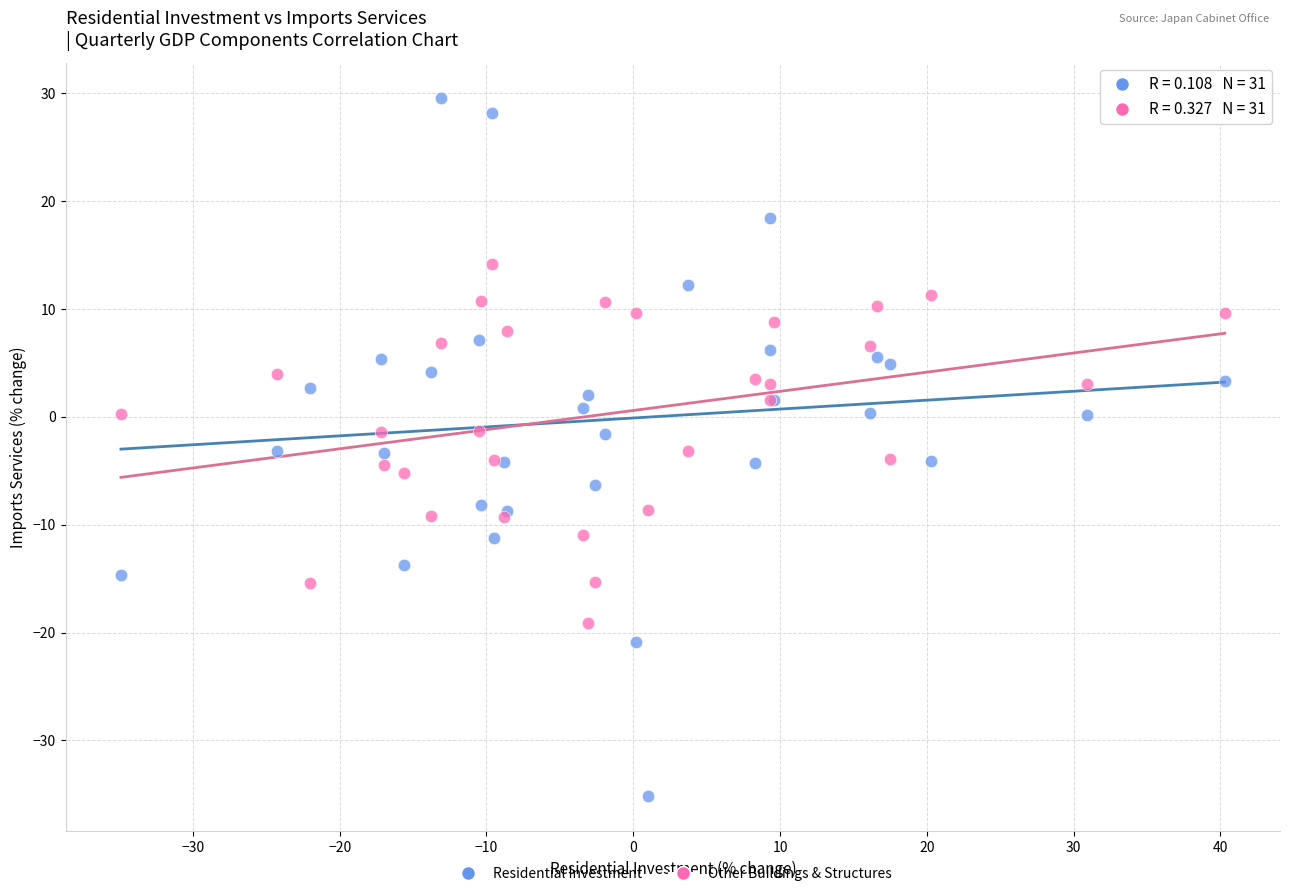

Which series has the largest Y range (max minus min)?

Residential Investment